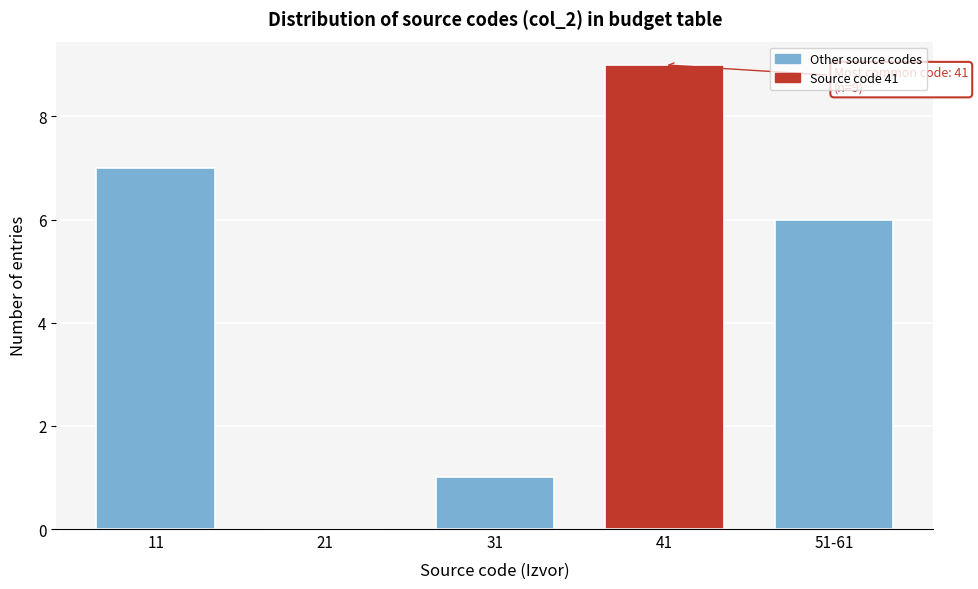

Reading right to left, what are all the values shown in this chart?

51-61=6	41=9	31=1	21=0	11=7